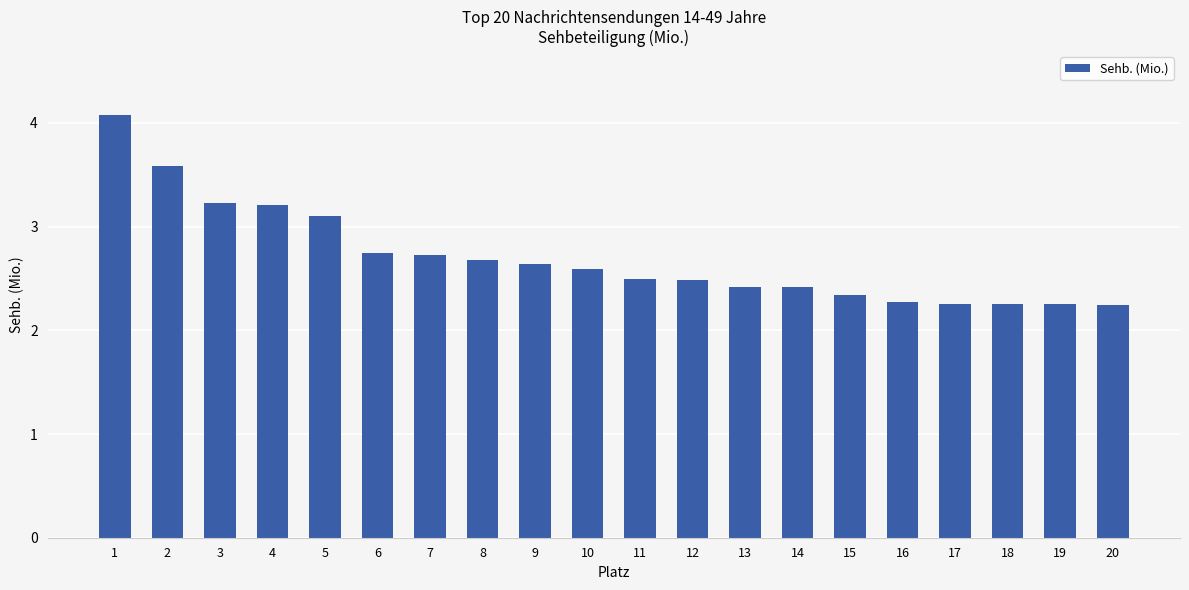

What is the difference between the values at 6 and 13?

0.3